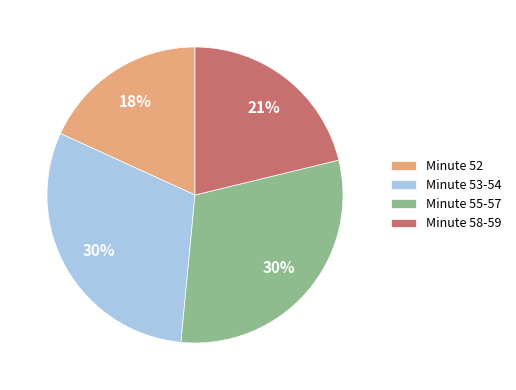

To the nearest percent, what is the difference between the largest and smallest slice percentages?

12%